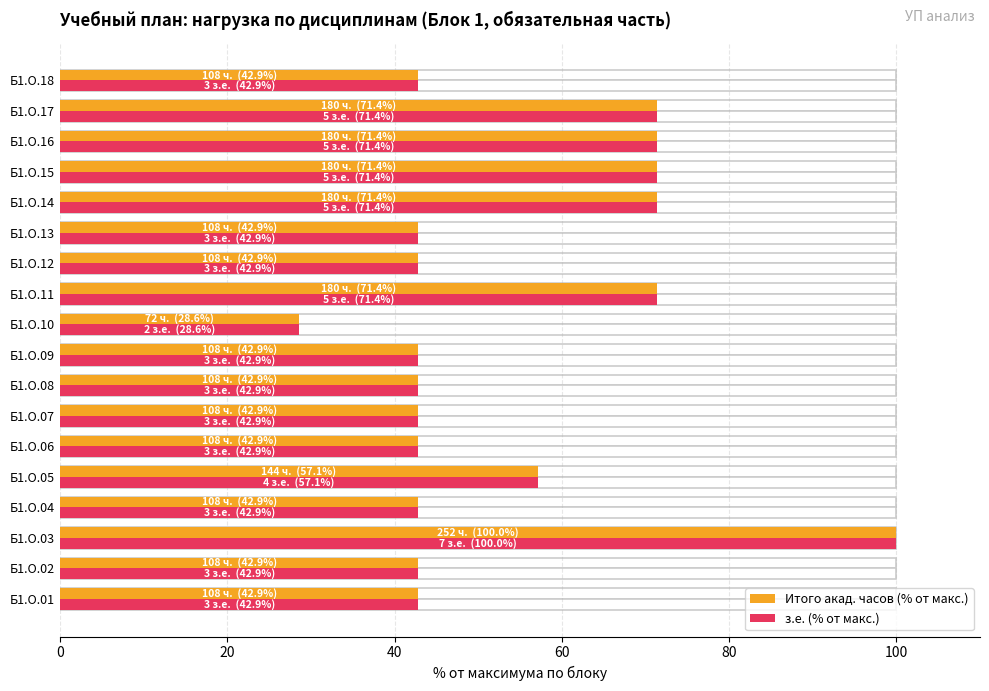

How many data points in Итого акад. часов (% от макс.) are less than 42?

1